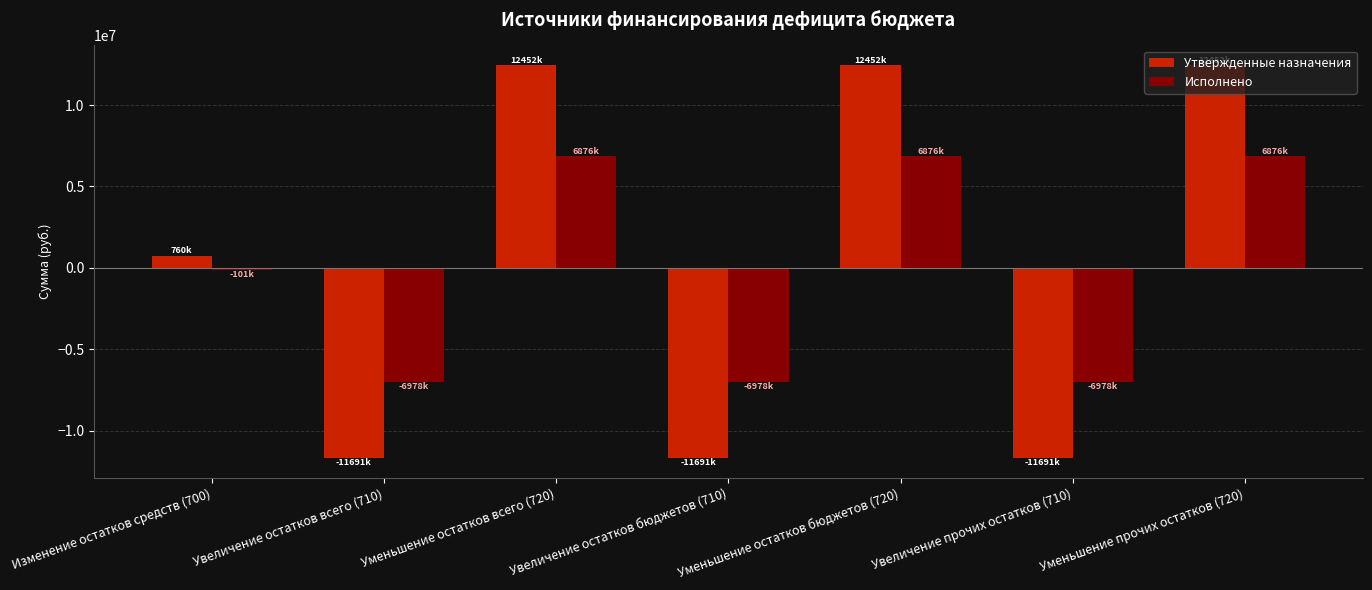

Are the bars horizontal?

No